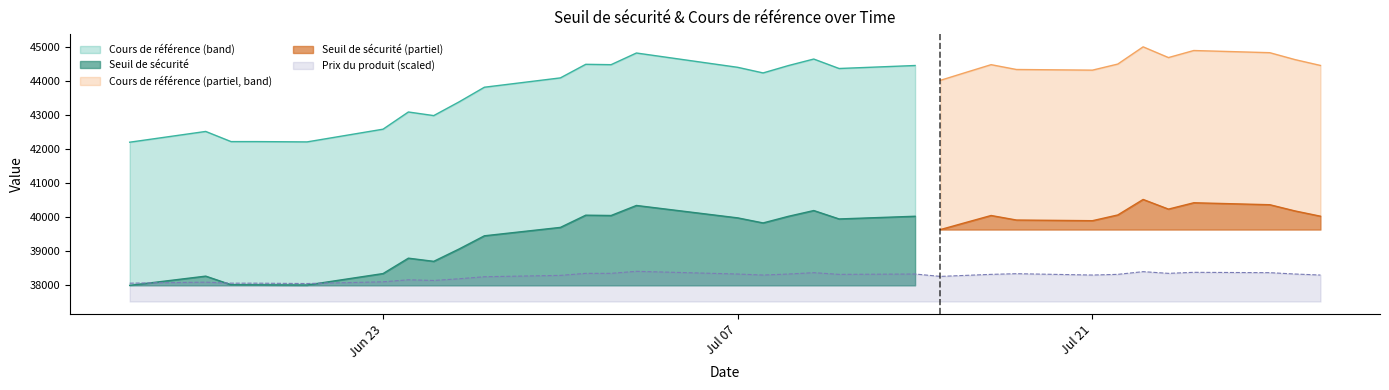

Where does the Cours de référence series first go above 44371?

2025-07-01